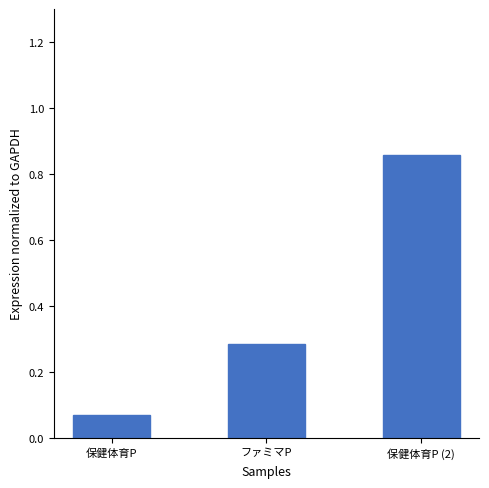

What is the label of the 3rd bar from the right?

保健体育P